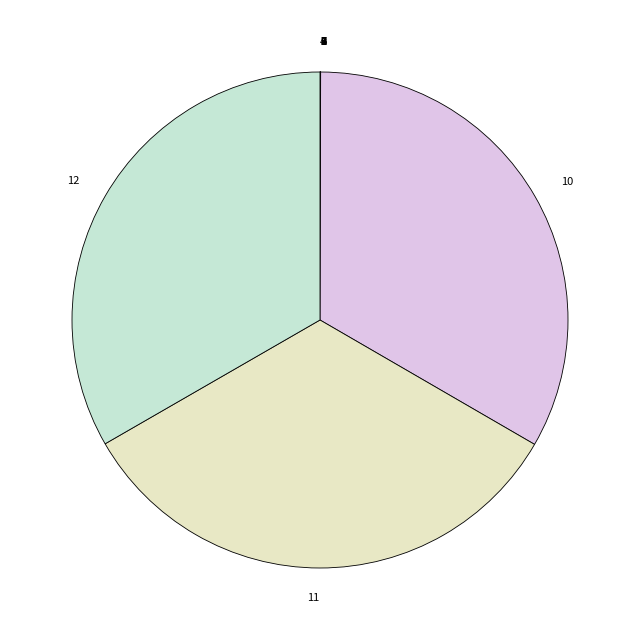

To the nearest percent, what is the average slice percentage?

8%